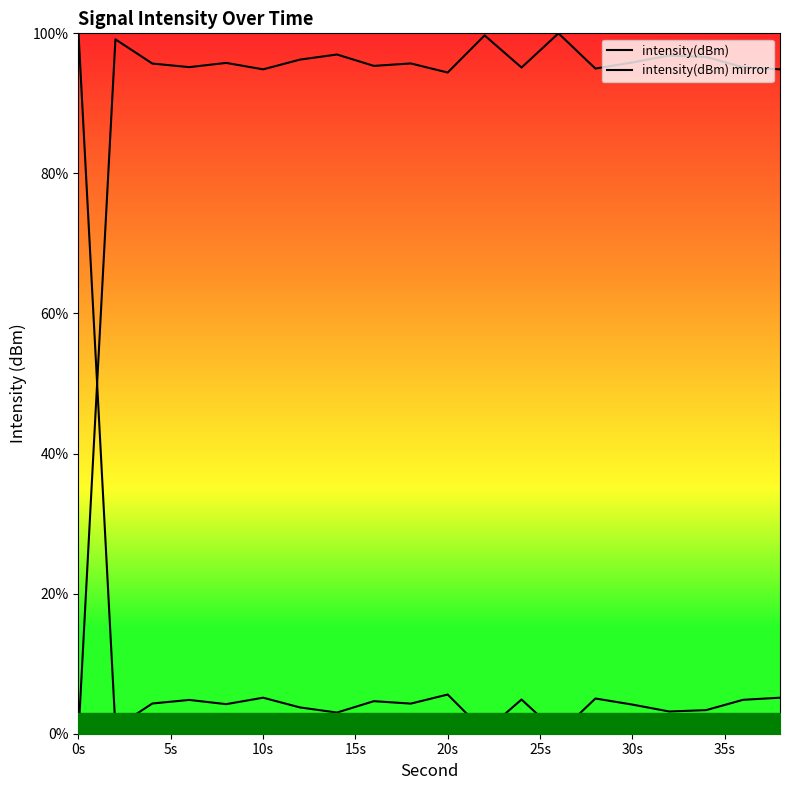

What is the sum of all intensity(dBm) mirror values?

171.6